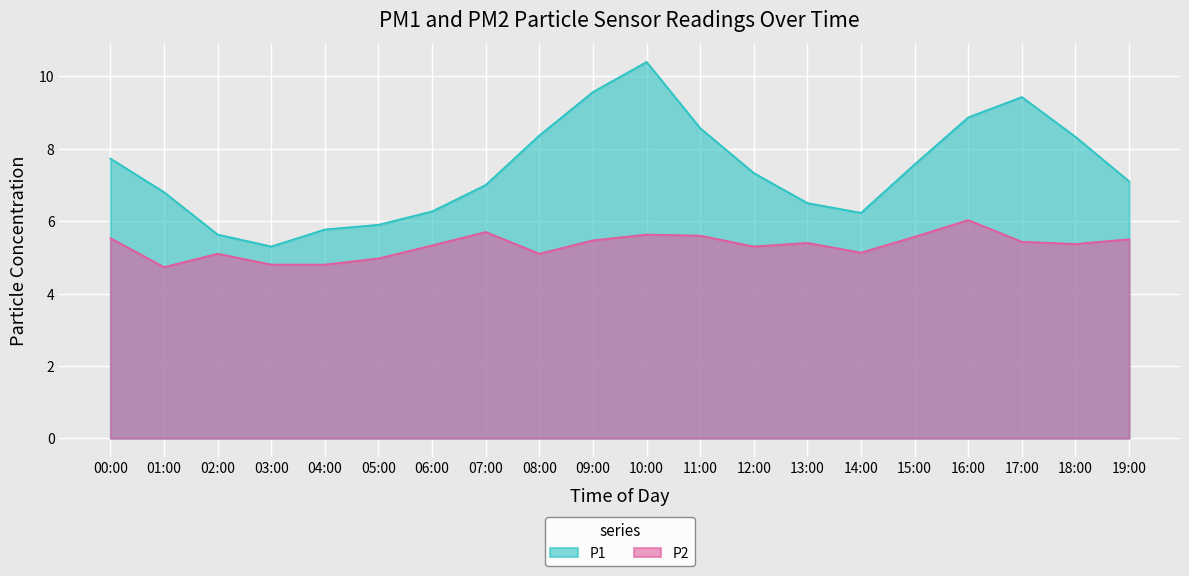

What is the sum of all P2 values?

106.5